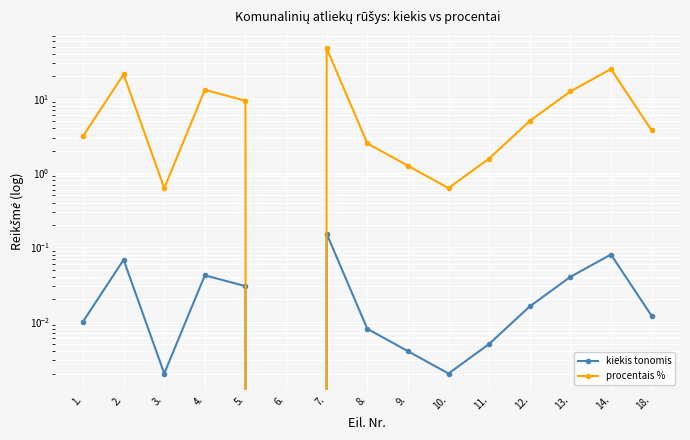

Where is the first local minimum for procentais %?

3.